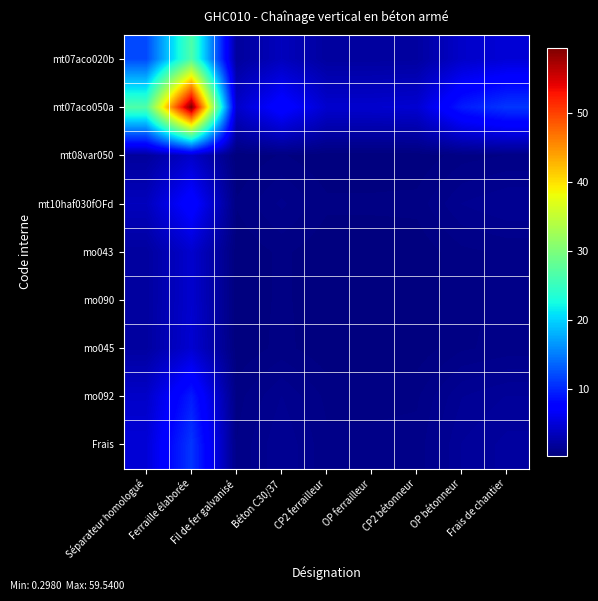

What is the difference between the highest and lowest values at Séparateur homologué?

24.8